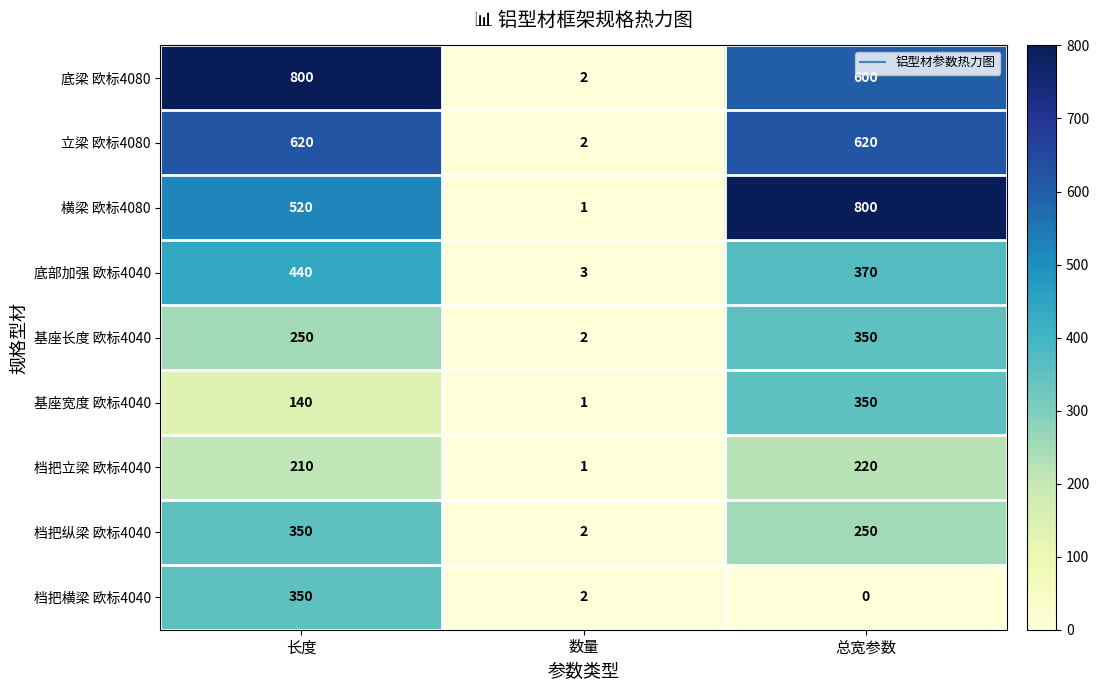

Reading left to right, list all the values displayed in this chart.

底梁 欧标4080: 长度=800	数量=2	总宽参数=600
立梁 欧标4080: 长度=620	数量=2	总宽参数=620
横梁 欧标4080: 长度=520	数量=1	总宽参数=800
底部加强 欧标4040: 长度=440	数量=3	总宽参数=370
基座长度 欧标4040: 长度=250	数量=2	总宽参数=350
基座宽度 欧标4040: 长度=140	数量=1	总宽参数=350
档把立梁 欧标4040: 长度=210	数量=1	总宽参数=220
档把纵梁 欧标4040: 长度=350	数量=2	总宽参数=250
档把横梁 欧标4040: 长度=350	数量=2	总宽参数=0